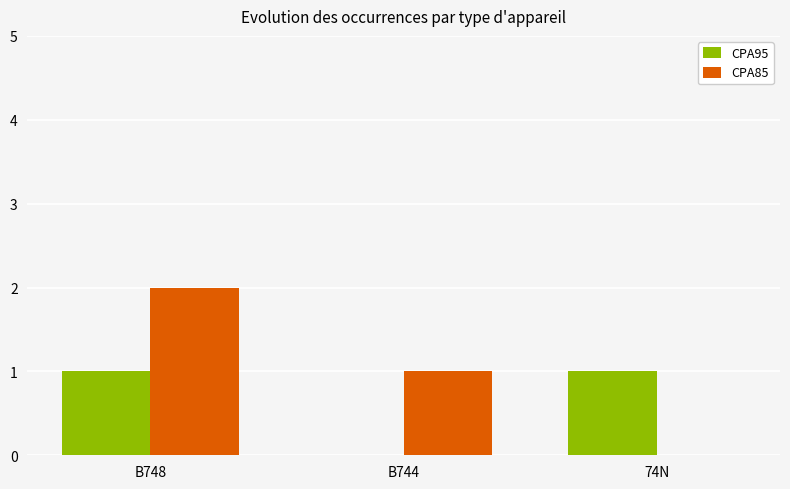

Reading right to left, what are all the values shown in this chart?

CPA95: 74N=1	B744=0	B748=1
CPA85: 74N=0	B744=1	B748=2